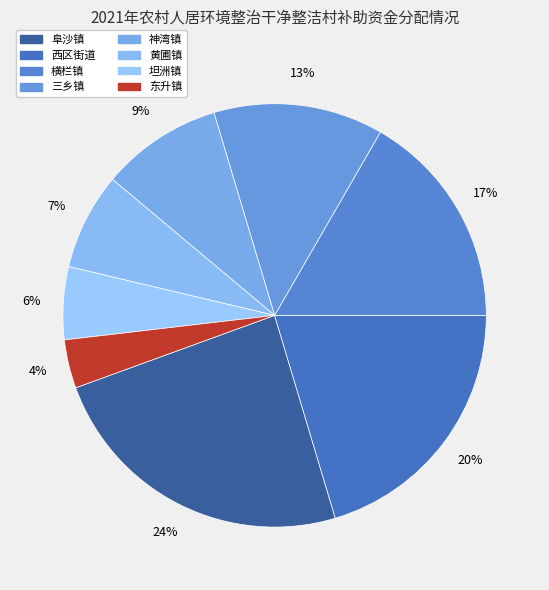

Which category has the smallest portion of the pie?

东升镇